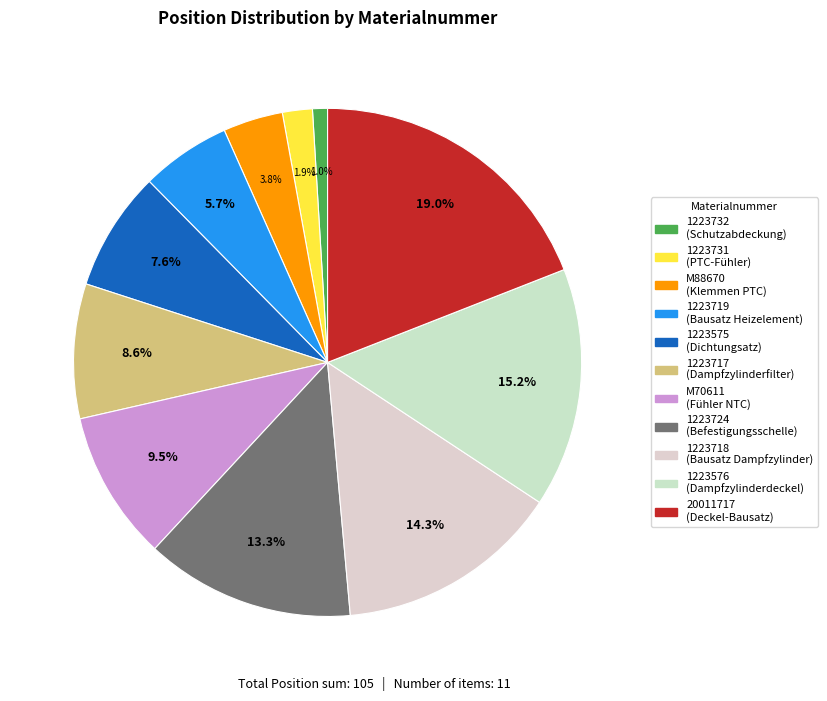

Is there a majority slice in this chart?

No